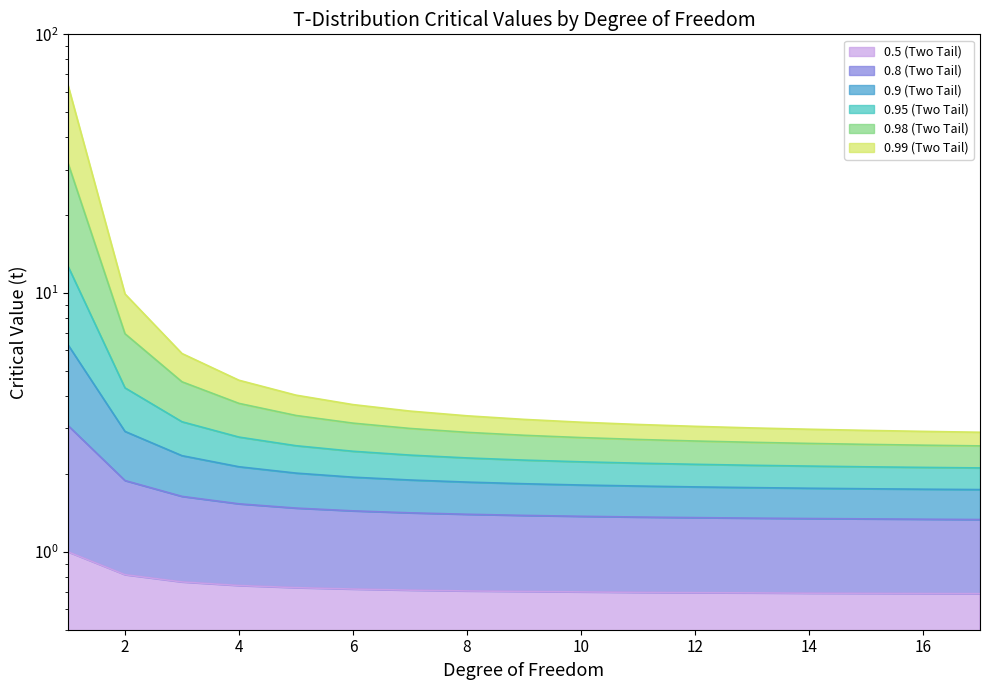

What is the average value of the 0.8 (Two Tail) series?

1.5